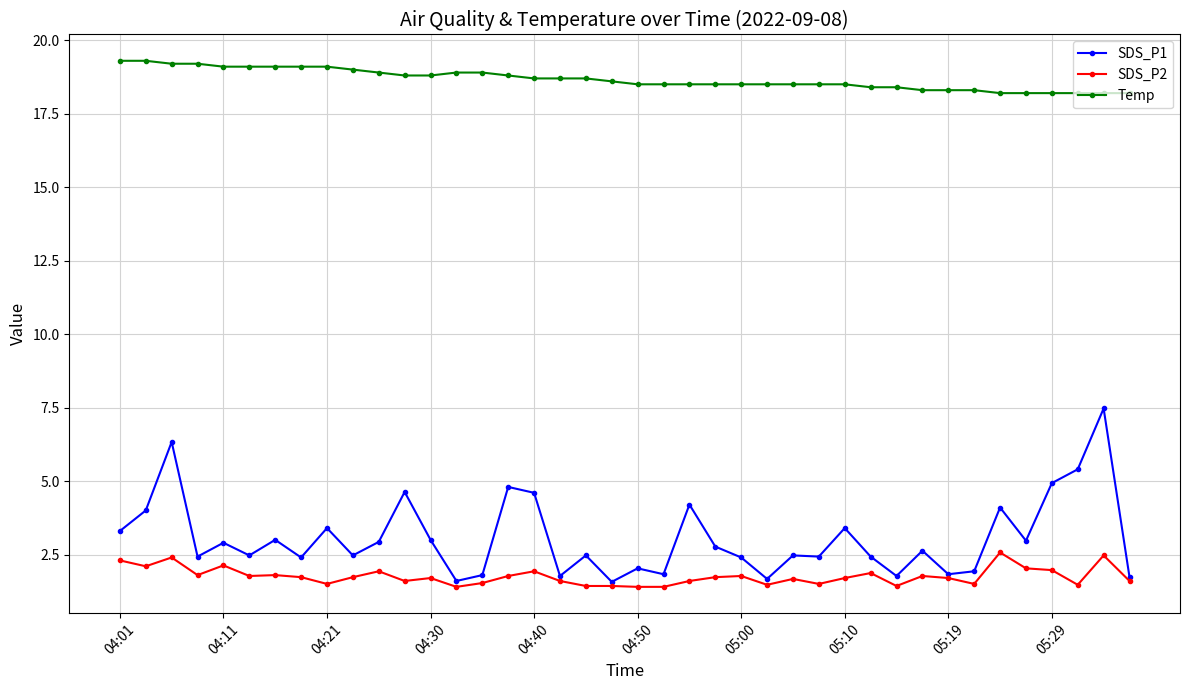

What is the value of the Temp point at the 9th from the left?

19.1